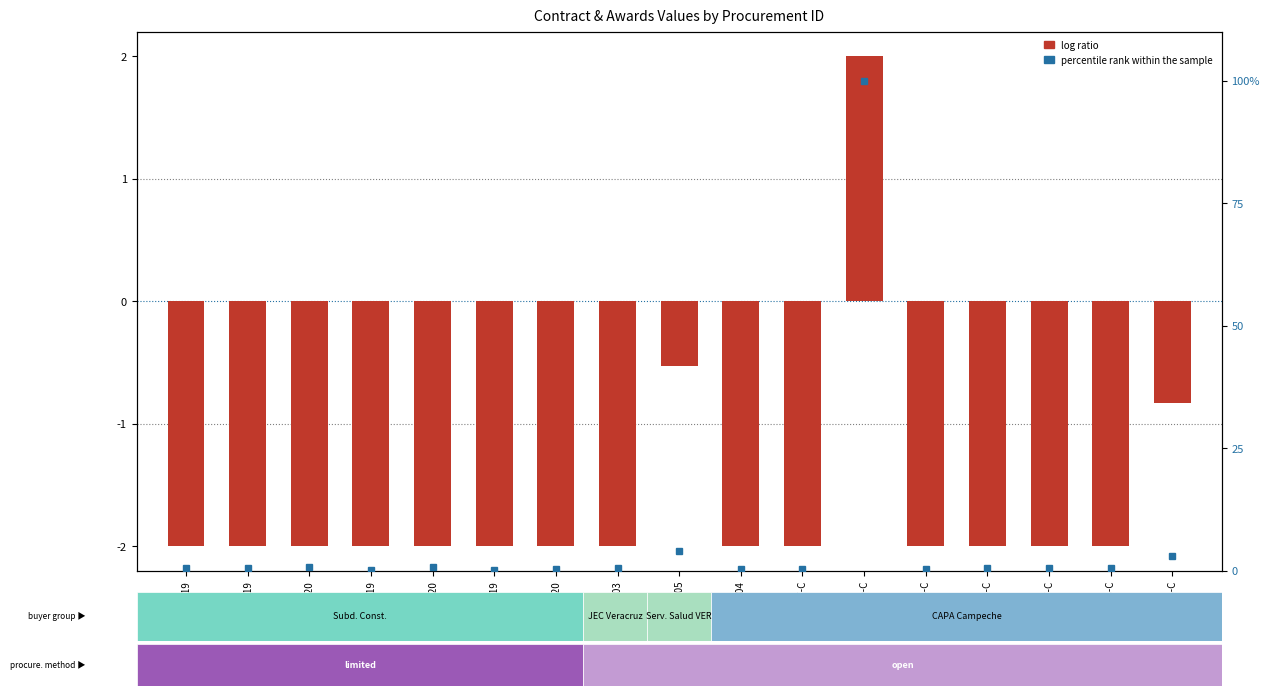

At which label is log ratio closest to 0?

002-2005